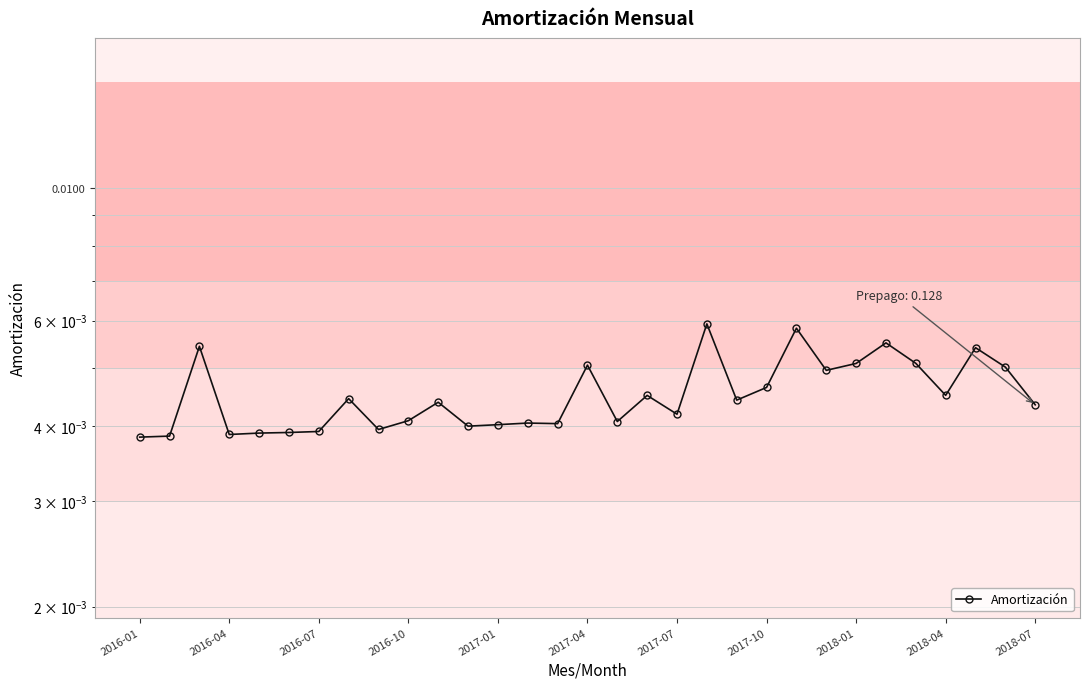

What position from the right is 2017-04?

16